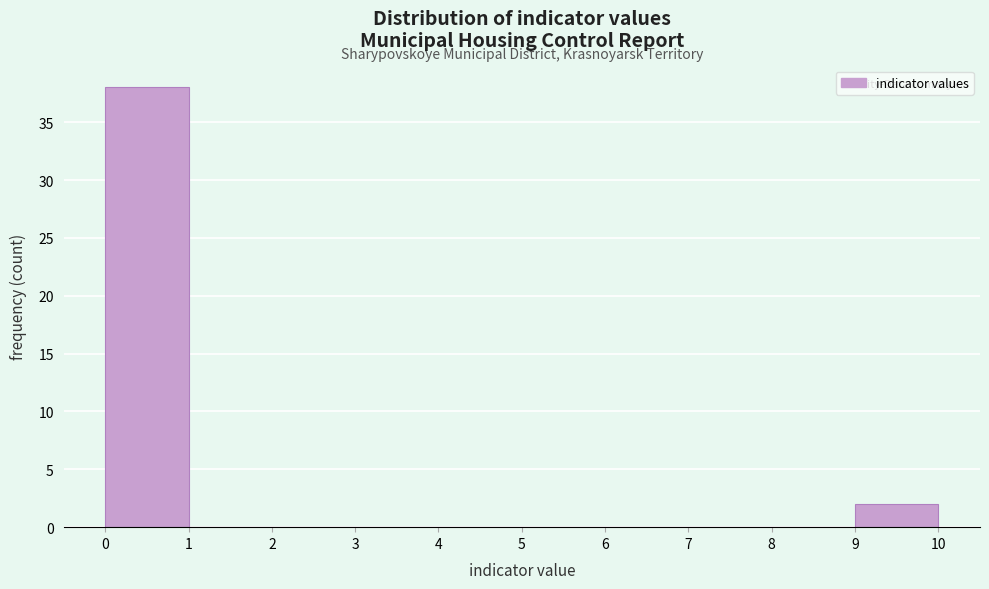

Reading left to right, list every bar in this chart as the range it spans on the x-axis followed by its height. The values are not printed on the chart, so give them approximately, as read against the axis.

0 to 1: 38
1 to 2: 0
2 to 3: 0
3 to 4: 0
4 to 5: 0
5 to 6: 0
6 to 7: 0
7 to 8: 0
8 to 9: 0
9 to 10: 2